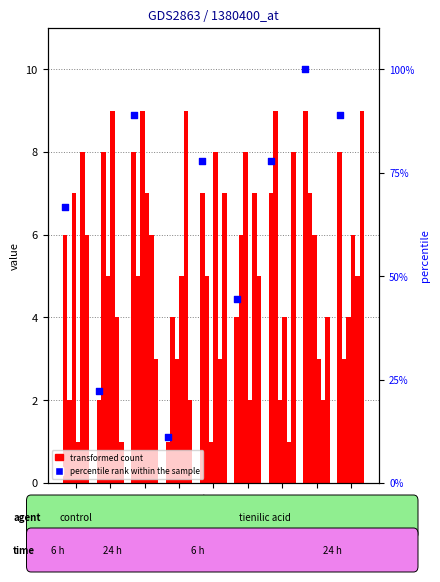

At how many categories does at least one series exceed 4?

9